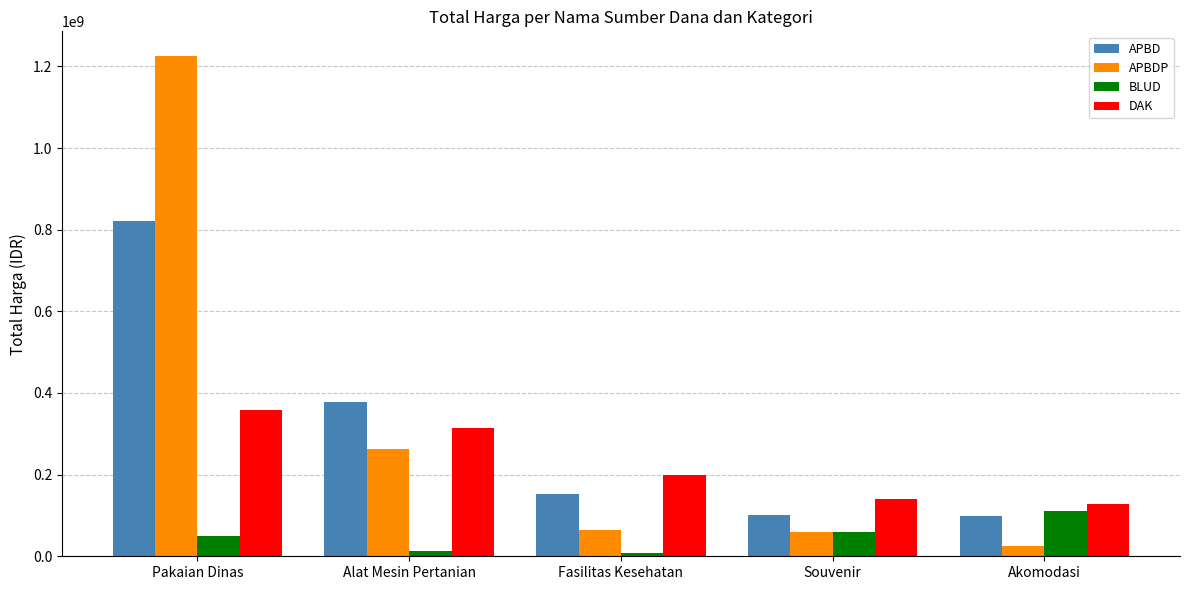

What value does the APBD series have at Pakaian Dinas, to the nearest 50?

820950000